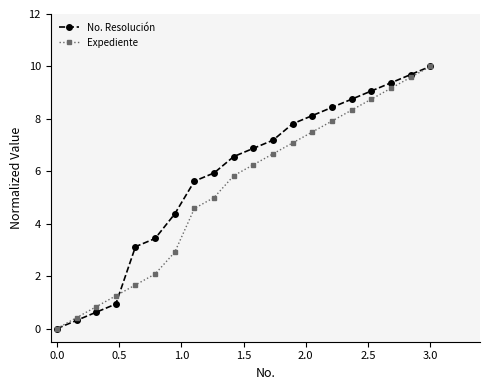

How many lines are shown in the chart?

2